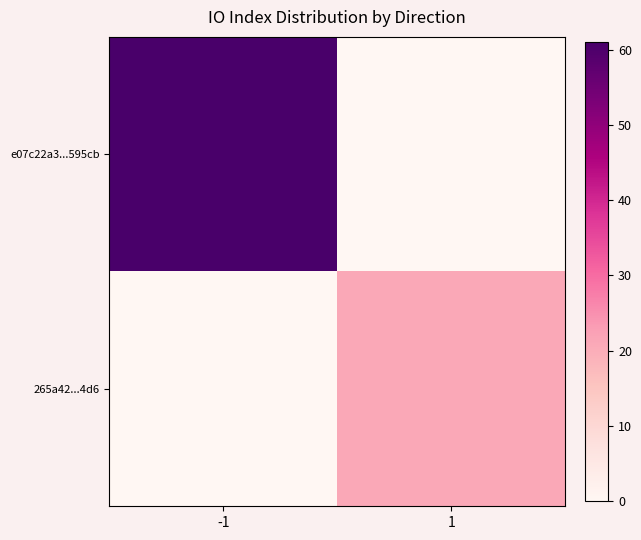

Which series has the widest spread of values?

e07c22a3...595cb